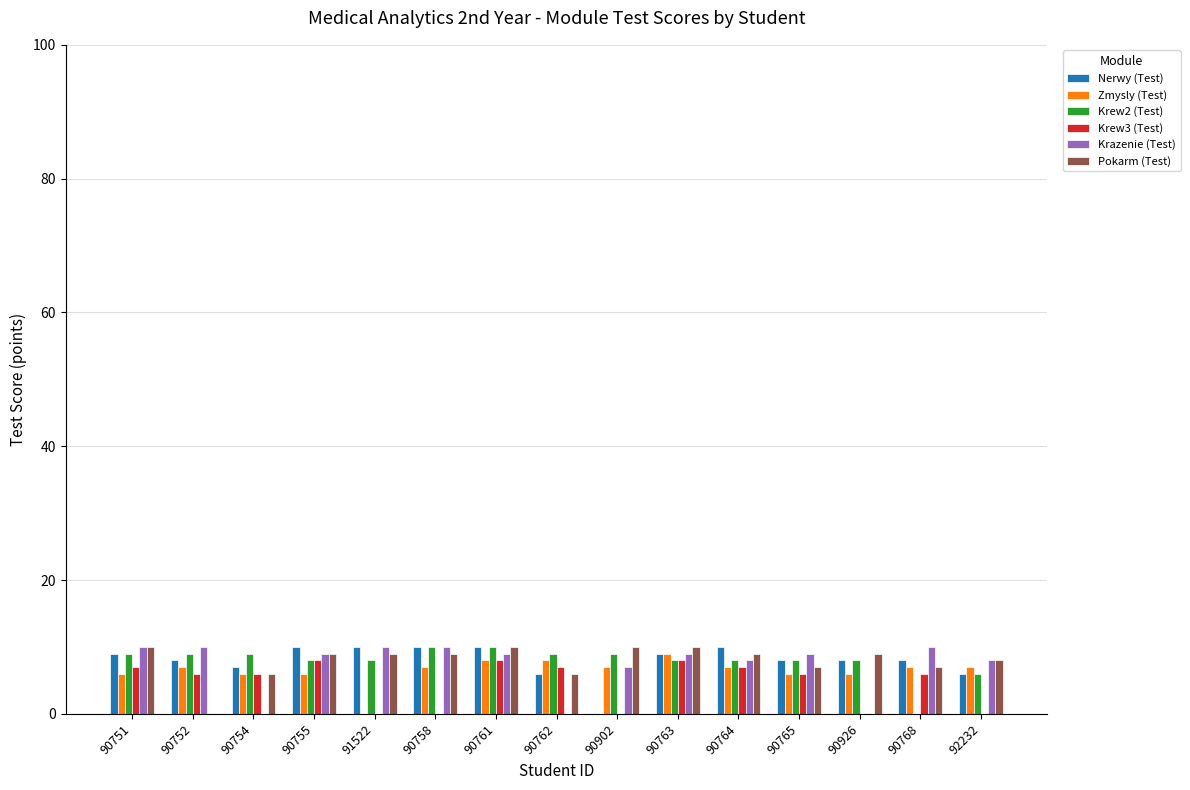

True or false: Krazenie (Test) has a value of 9 at 90765.

True